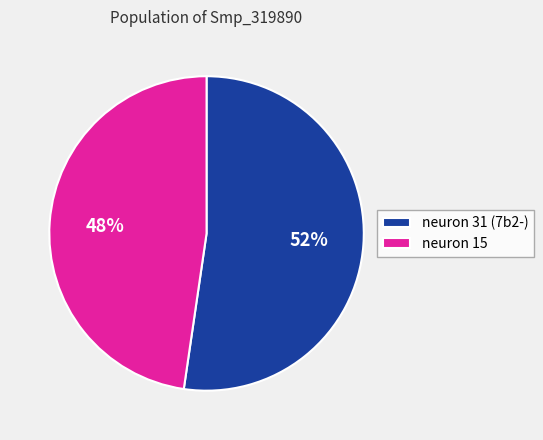

The neuron 15 slice represents 48% of the pie. True or false?

True